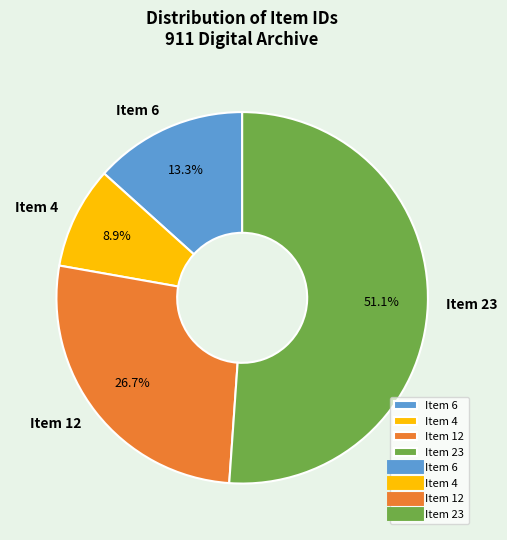

Between Item 6 and Item 23, which is larger?

Item 23